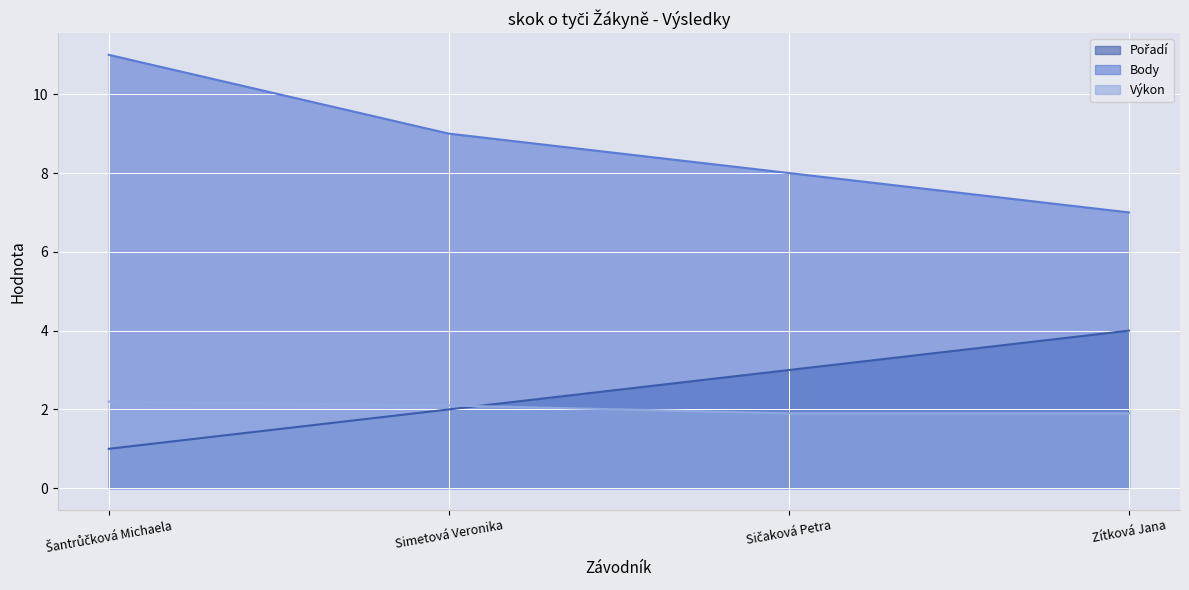

Is it true that Pořadí equals 1.0 at Šantrůčková Michaela?

True